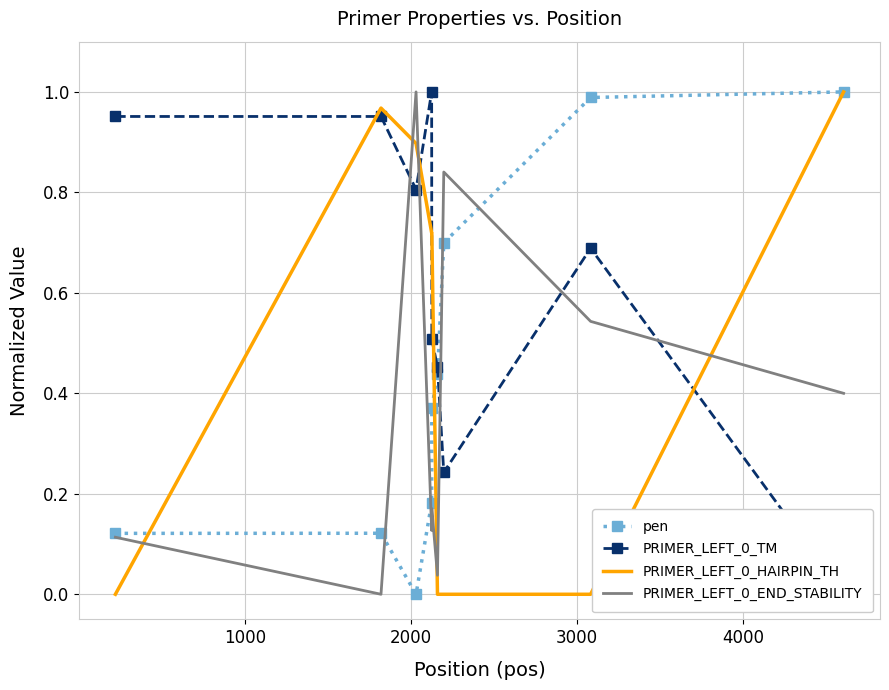

What is the difference between the maximum and minimum values in the PRIMER_LEFT_0_END_STABILITY series?

1.0